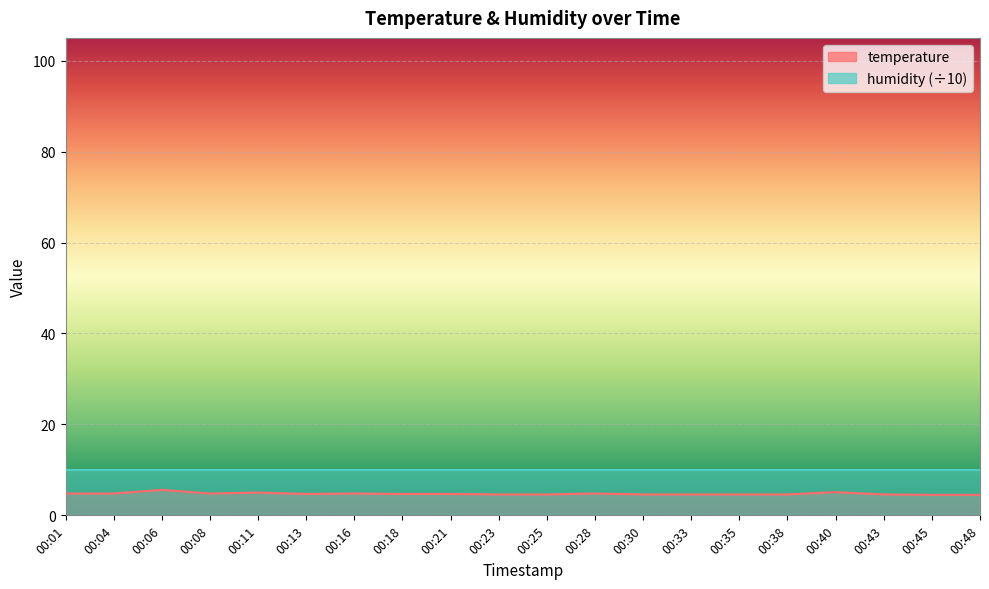

Where is the first local maximum?

00:06